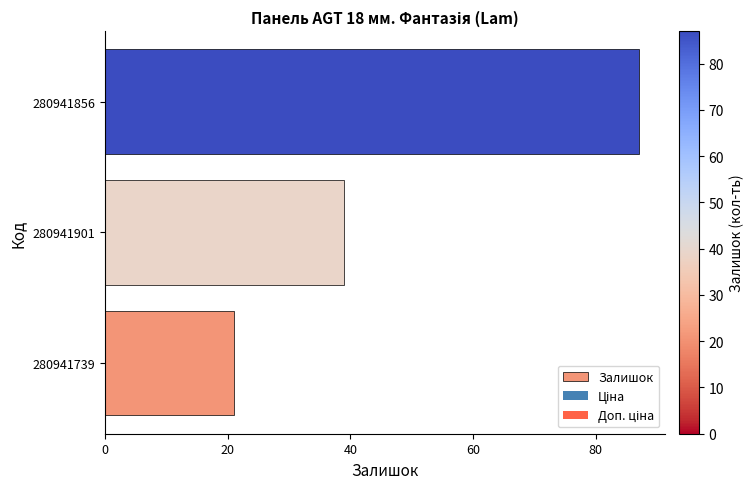

What is the change in value from 280941901 to 280941856?

+48